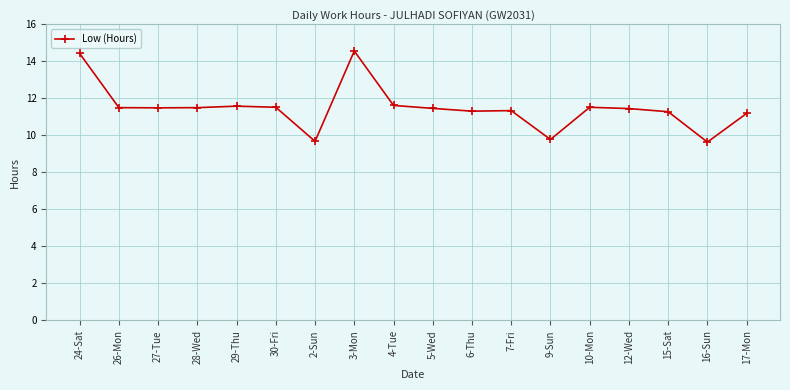

What is the change in value from 29-Thu to 30-Fri?

-0.1